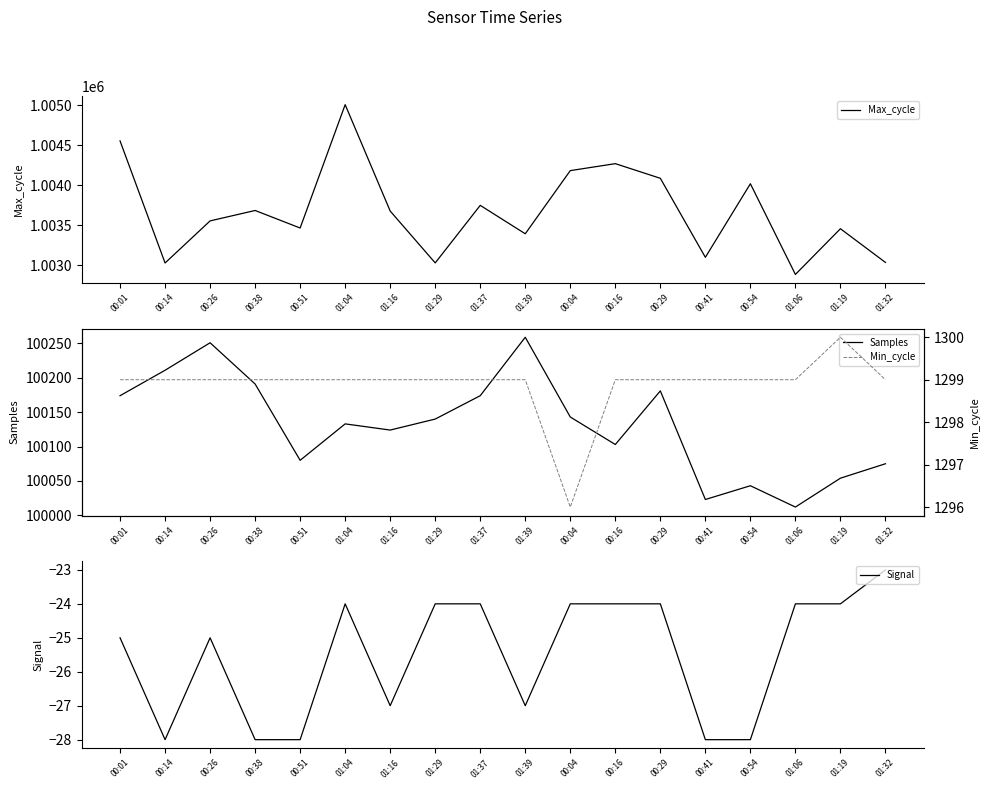

Reading left to right, what are all the values shown in this chart?

Max_cycle: 1004552	1003027	1003553	1003683	1003464	1005005	1003676	1003028	1003747	1003392	1004181	1004268	1004085	1003098	1004017	1002884	1003455	1003034
Samples: 100174	100211	100251	100191	100080	100133	100124	100140	100174	100259	100143	100103	100181	100023	100043	100012	100054	100075
Signal: -25	-28	-25	-28	-28	-24	-27	-24	-24	-27	-24	-24	-24	-28	-28	-24	-24	-23
Min_cycle: 1299	1299	1299	1299	1299	1299	1299	1299	1299	1299	1296	1299	1299	1299	1299	1299	1300	1299